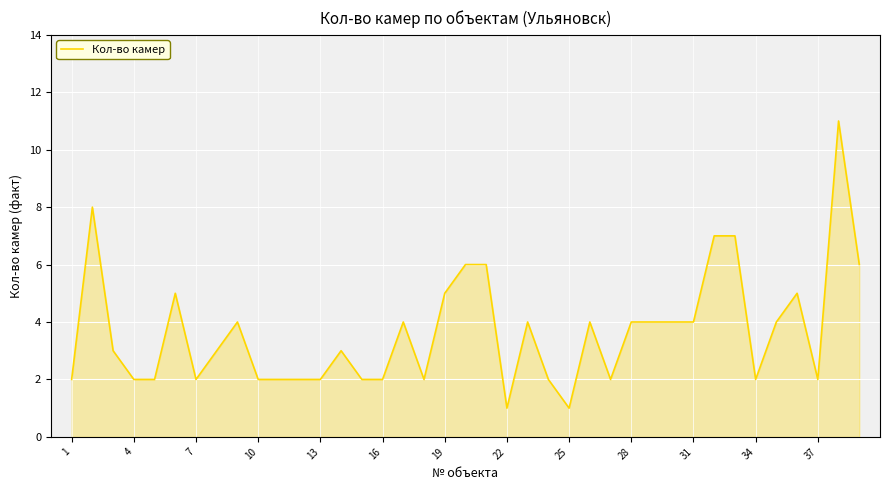

What is the average value?

4